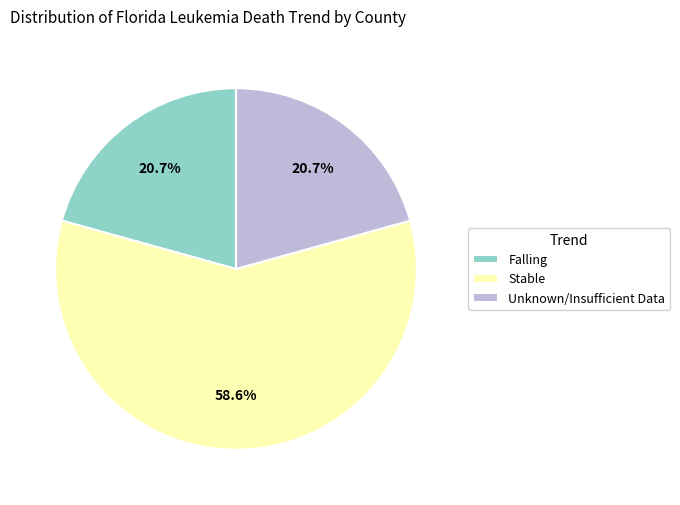

Is the sum of Falling and Unknown/Insufficient Data greater than half?

No